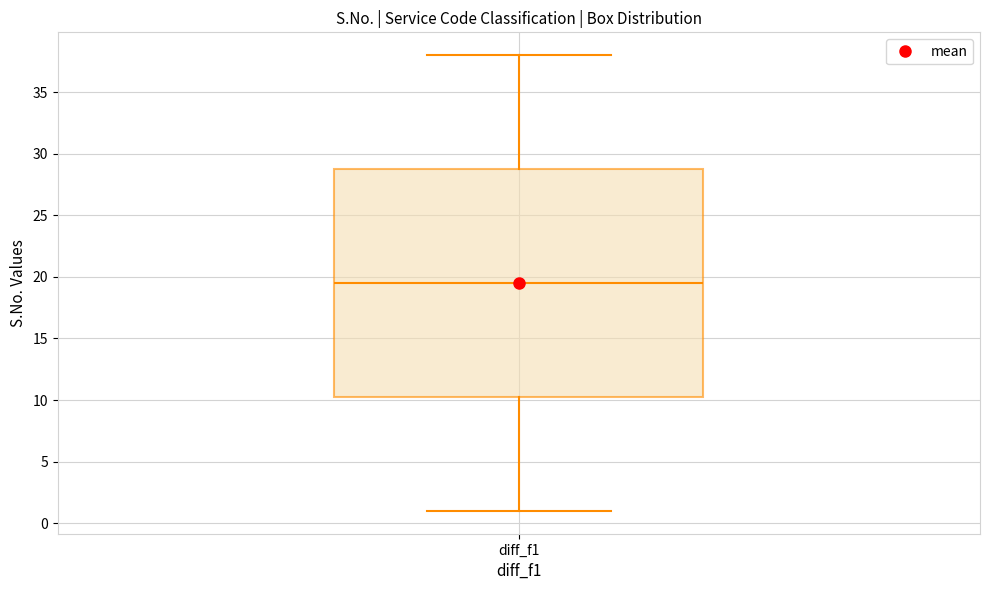

Where does the median line of the box for diff_f1 sit on the y-axis? The values are not printed on the chart, so give them approximately, as read against the axis.

19.5